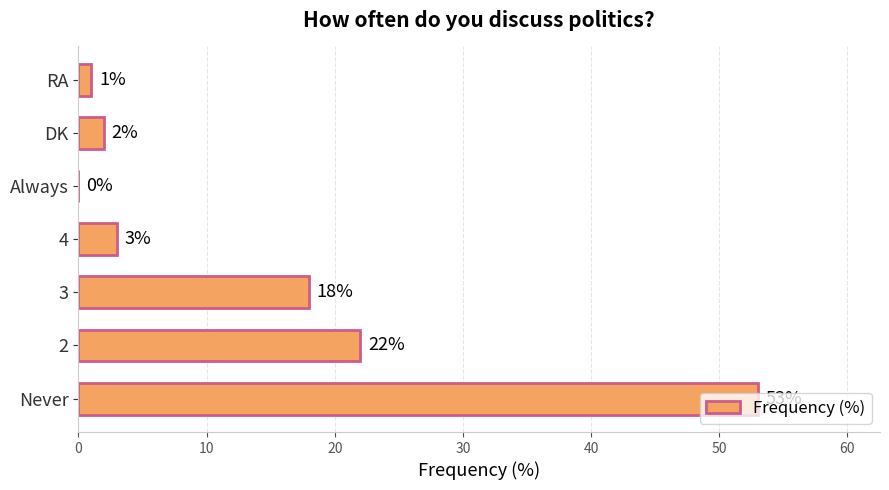

True or false: the data shows 31 at Always.

False